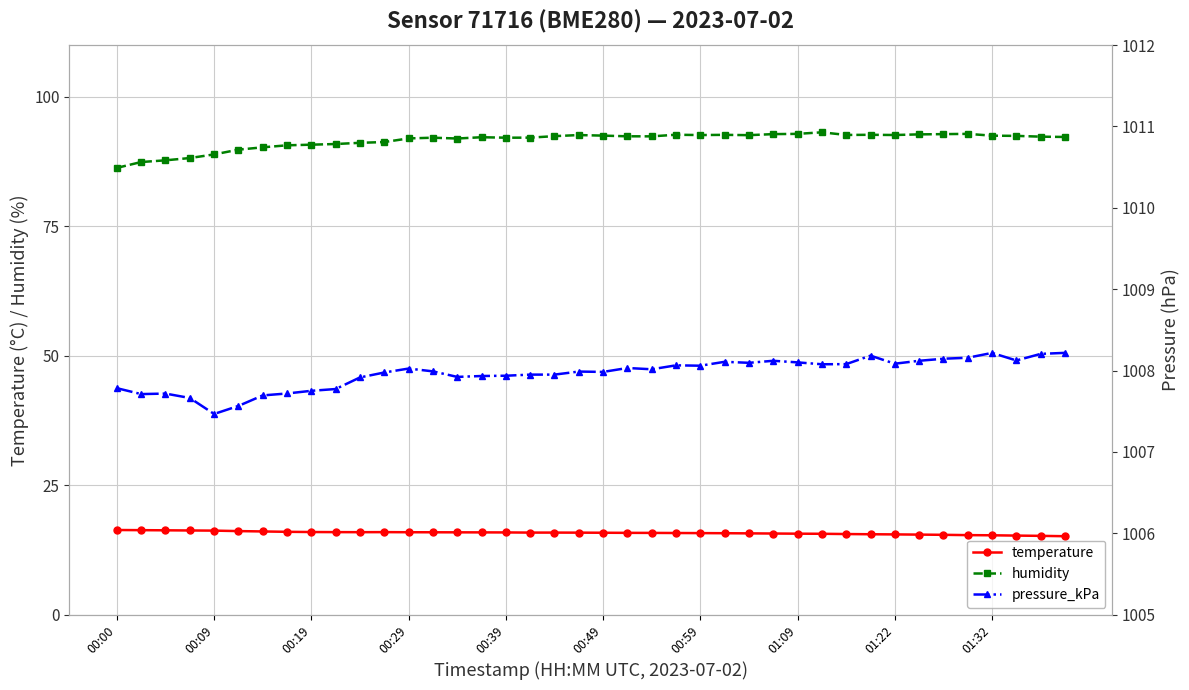

What are all the series names shown in the legend?

temperature, humidity, pressure_kPa